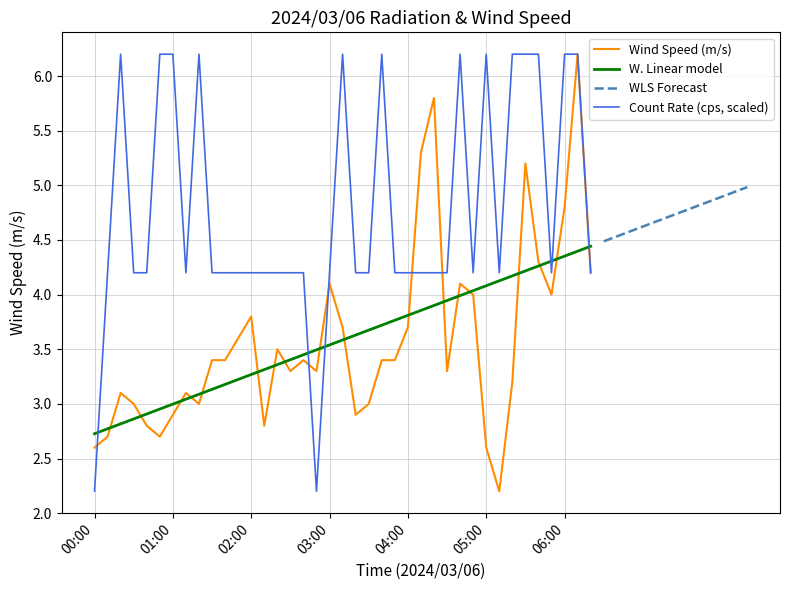

True or false: Count Rate (cps) has more than 0 points higher than both neighbors.

True